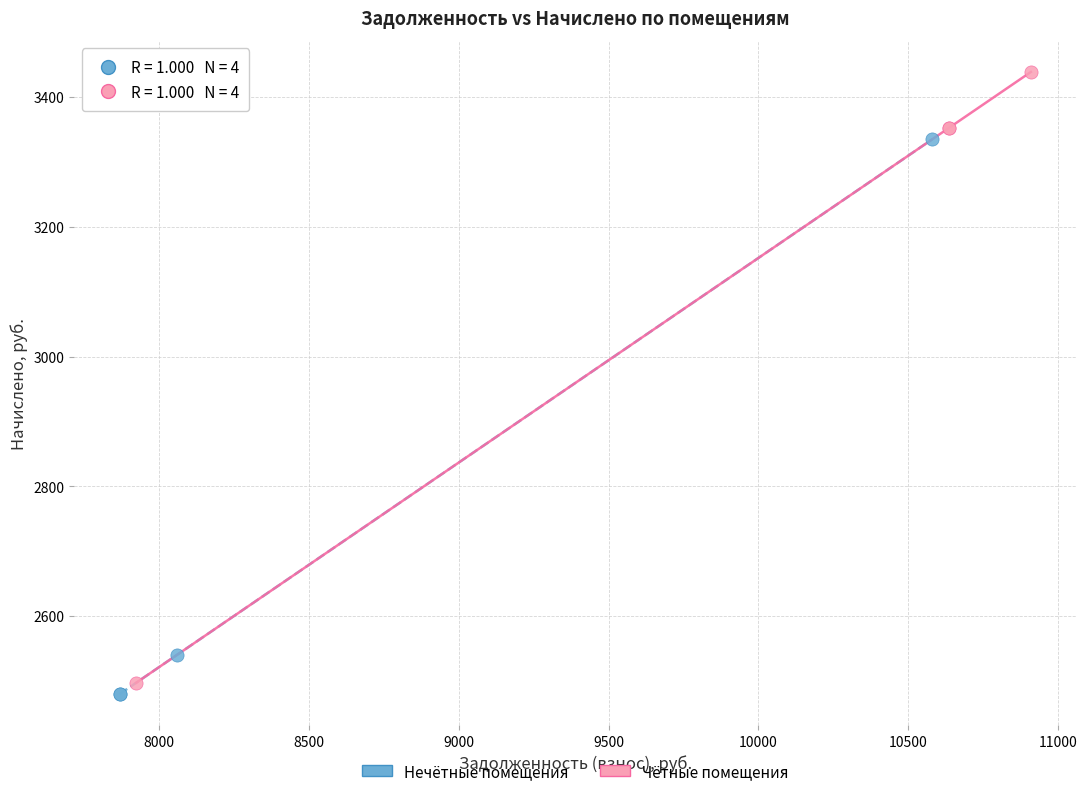

Which series has the widest spread of Y values?

Чётные помещения